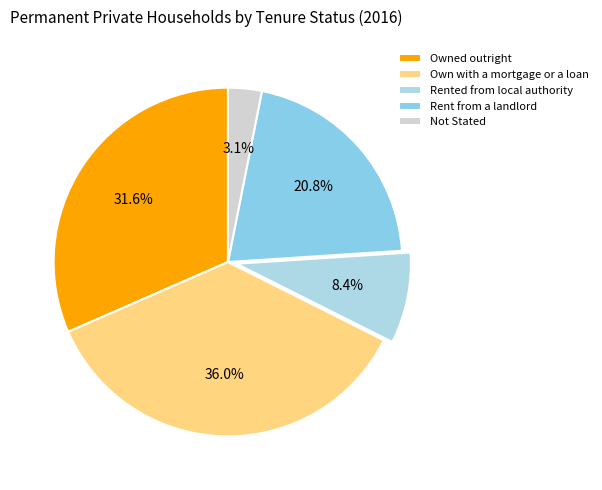

To the nearest percent, what is the average slice percentage?

20%